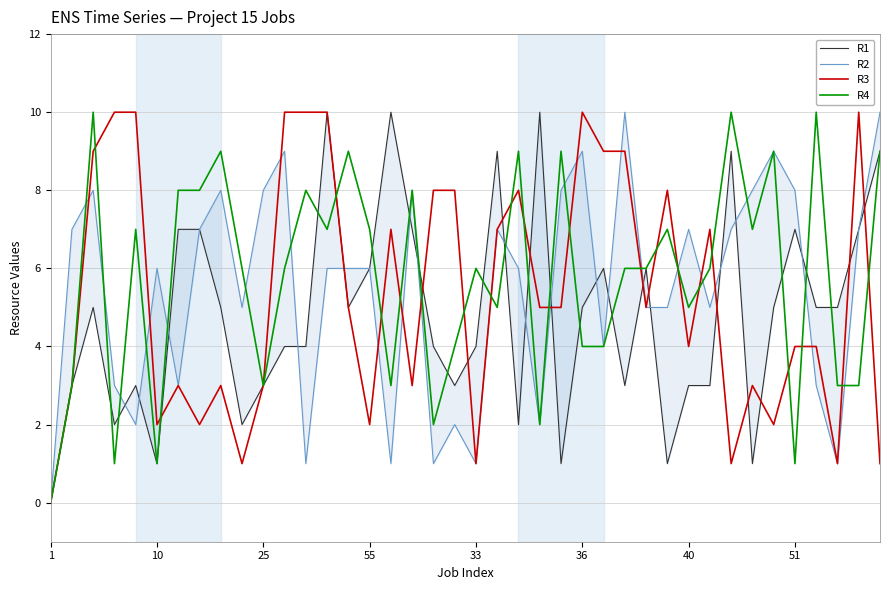

Count the R2 values in the range 3 to 8.

26